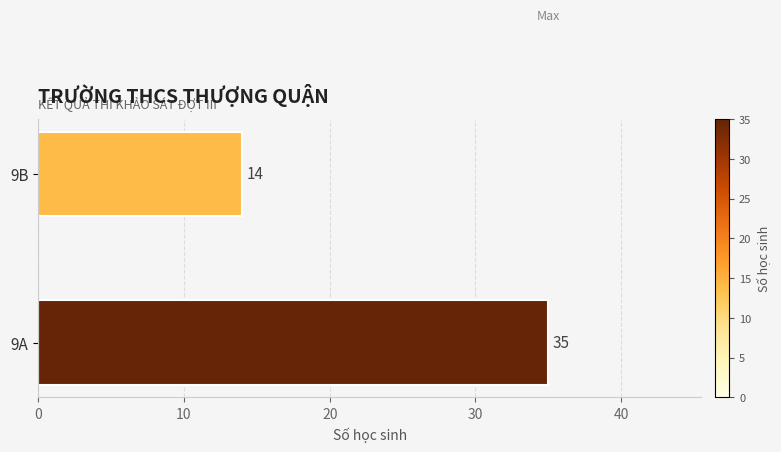

What is the approximate value at 9B?

14